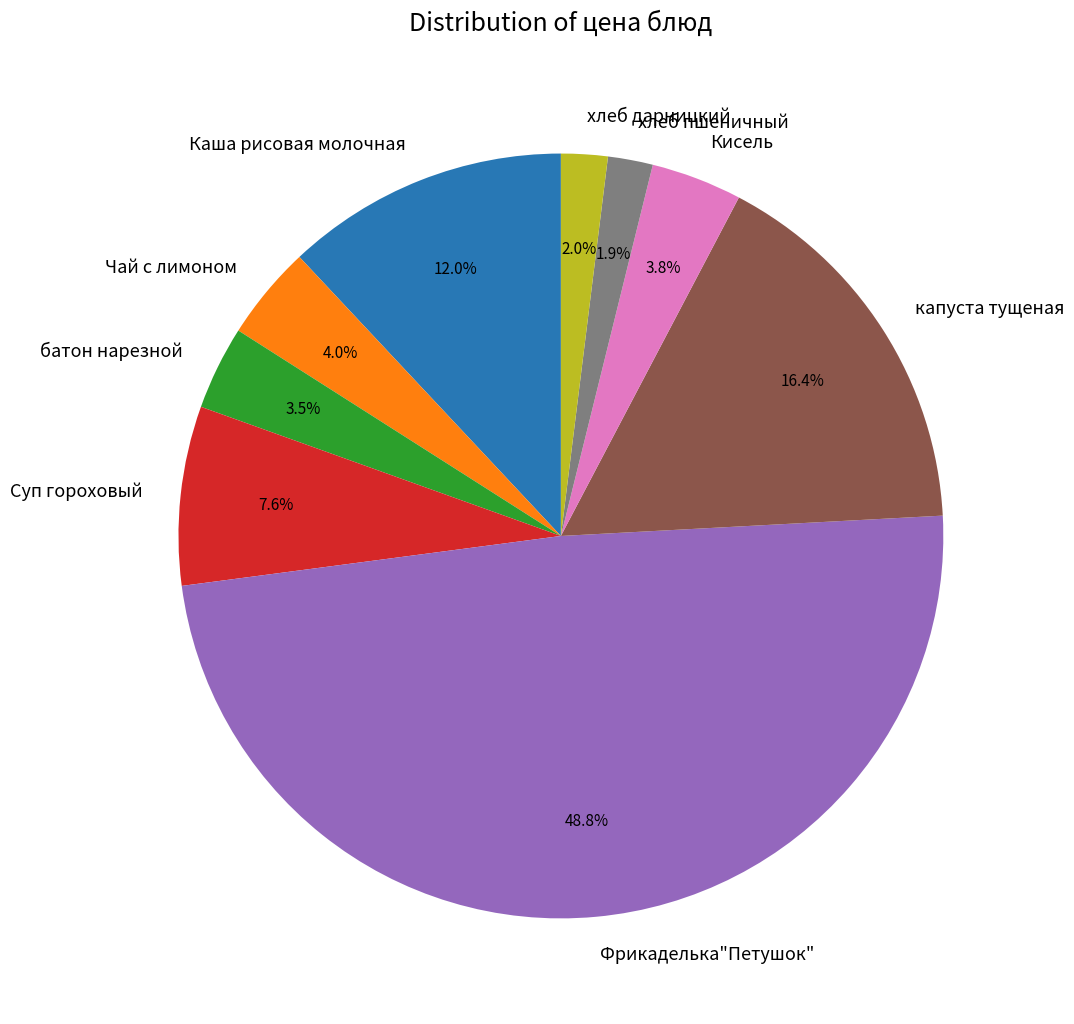

What is the ratio of the value at хлеб пшеничный to the value at батон нарезной?

0.5